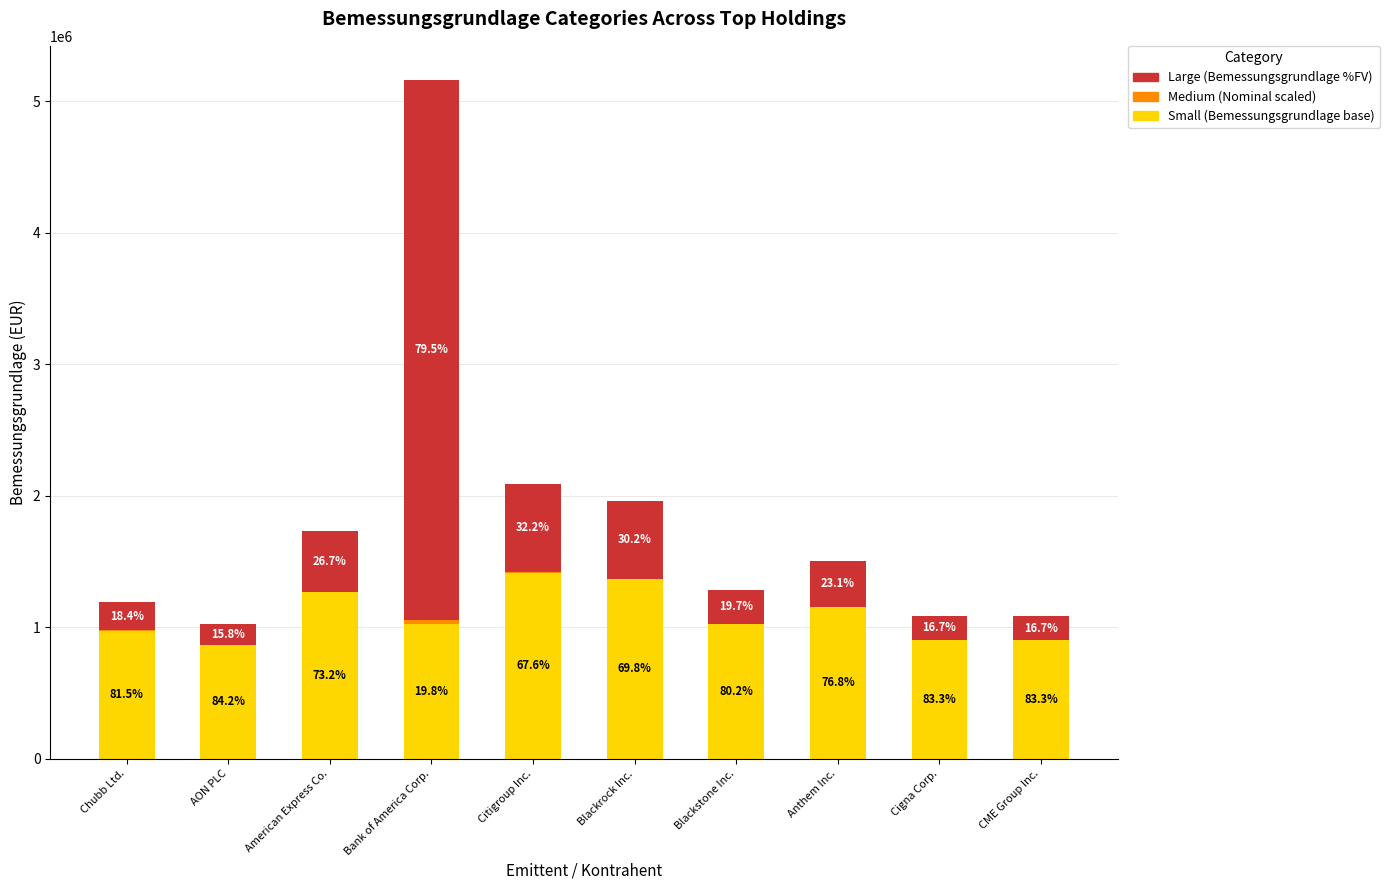

Does the chart contain stacked bars?

Yes